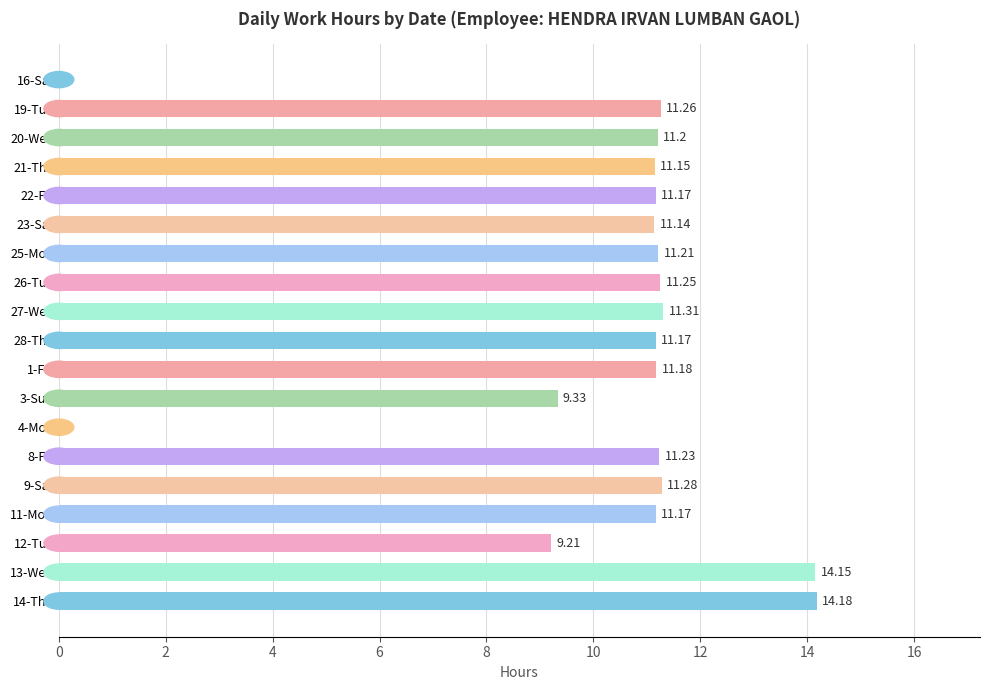

Which label corresponds to the largest value in the chart?

14-Thu